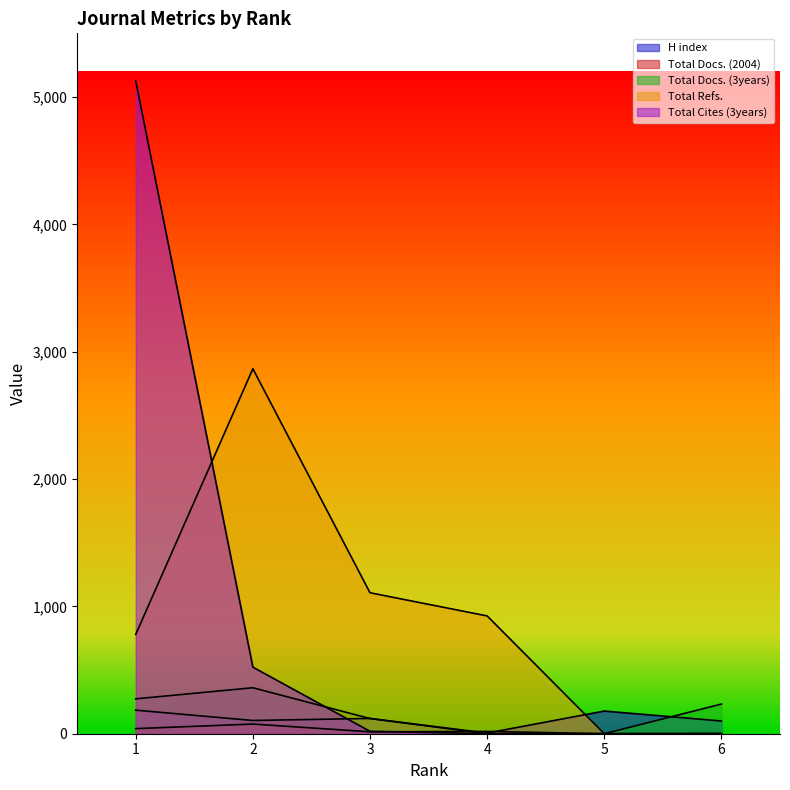

What are all the series names shown in the legend?

H index, Total Docs. (2004), Total Docs. (3years), Total Refs., Total Cites (3years)